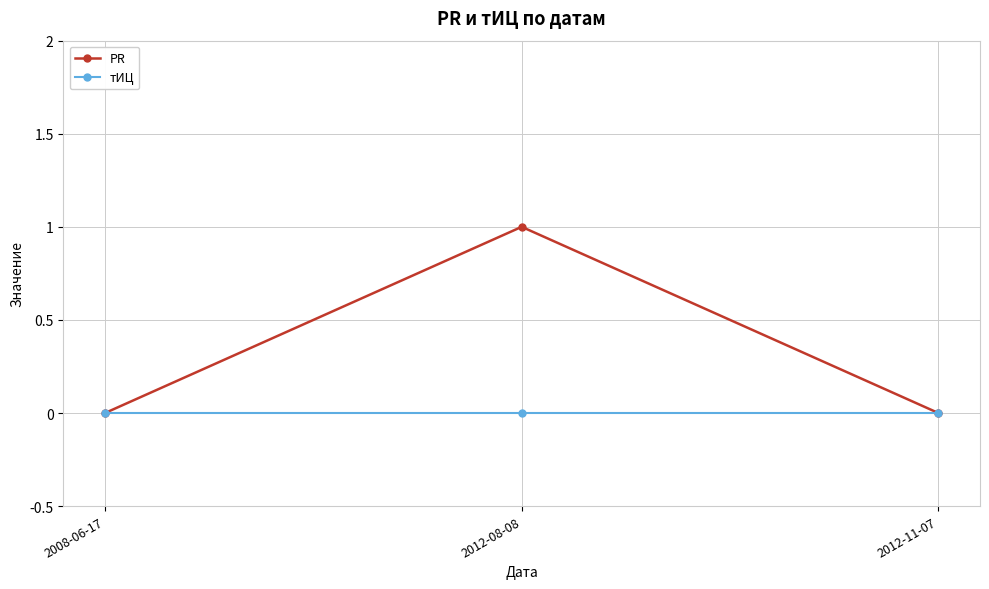

Reading left to right, what are all the values shown in this chart?

PR: 0	1	0
тИЦ: 0	0	0